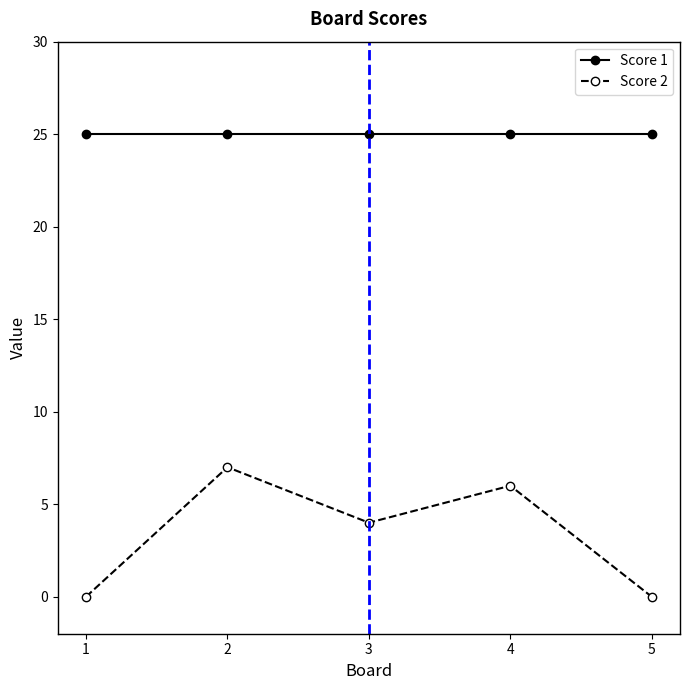

How many interior local peaks does the Score 2 series have?

2